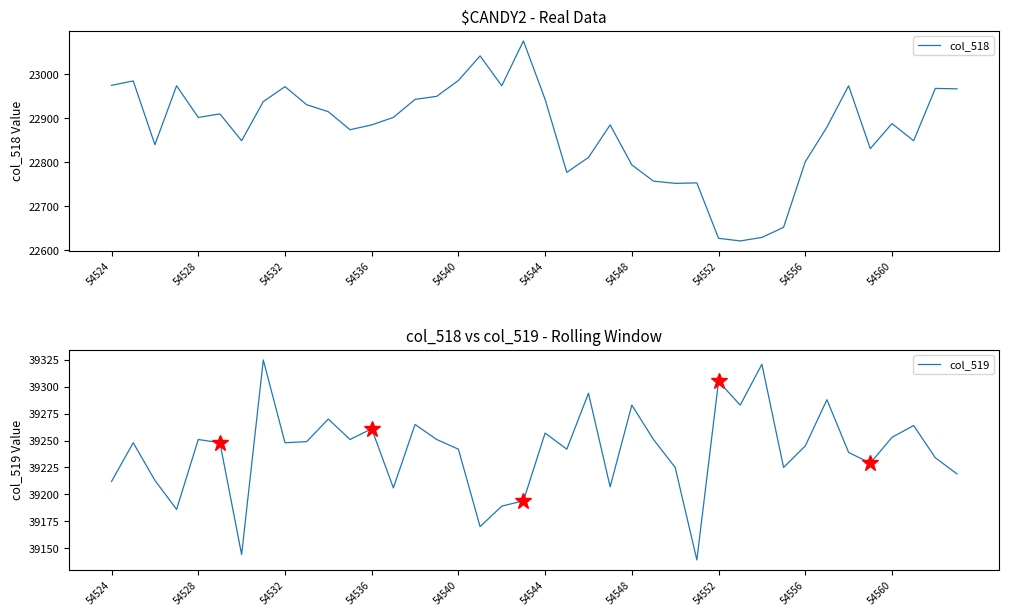

True or false: col_518 and col_519 cross at least once.

False